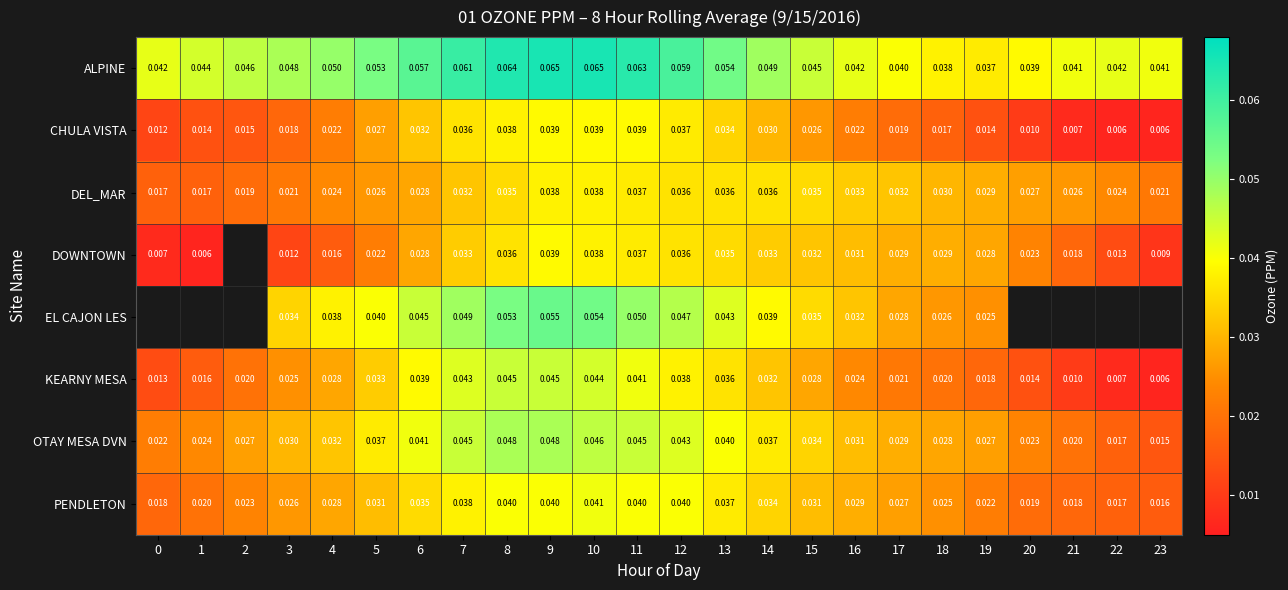

True or false: ALPINE has a value of 0.0 at 14.

True